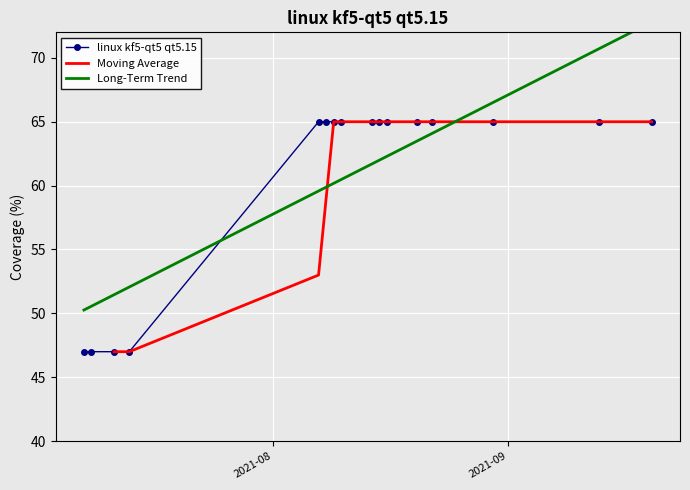

What is the value of the linux kf5-qt5 qt5.15 point at the 12th from the left?

65